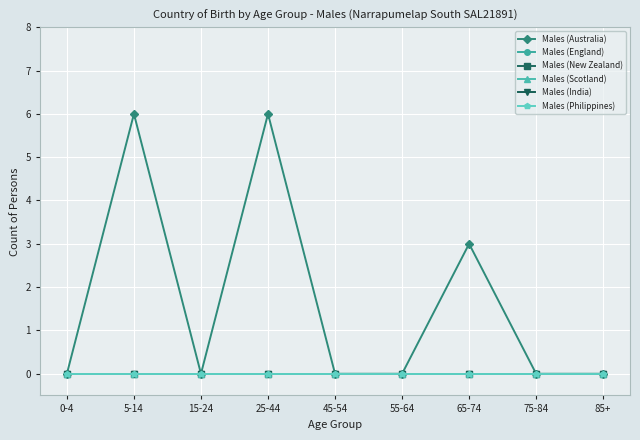

Rank the series at 85+ from lowest to highest value.

Males (Australia), Males (England), Males (New Zealand), Males (Scotland), Males (India), Males (Philippines)